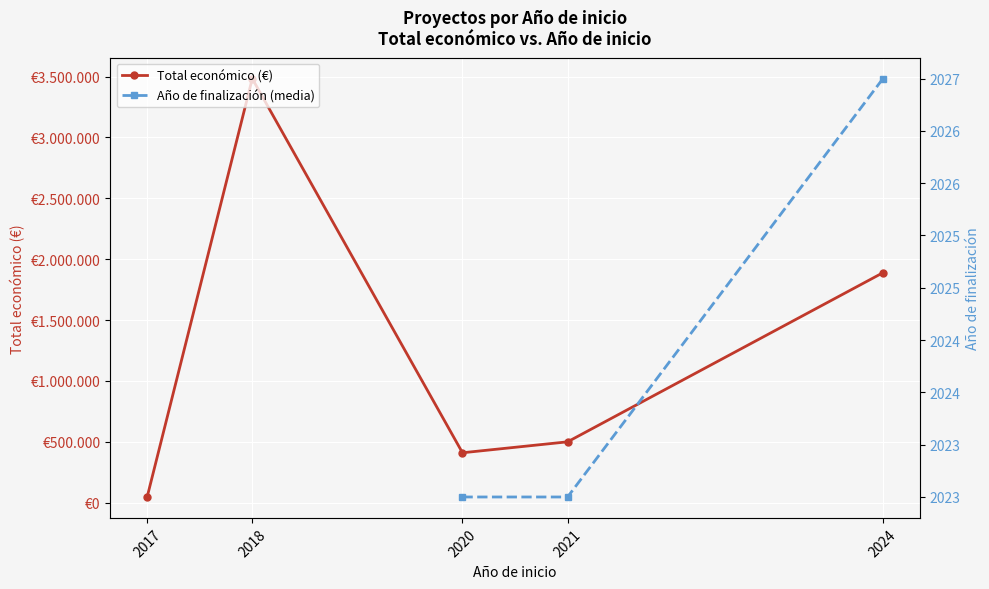

What is the sum of all Total económico (€) values?

6329823.0